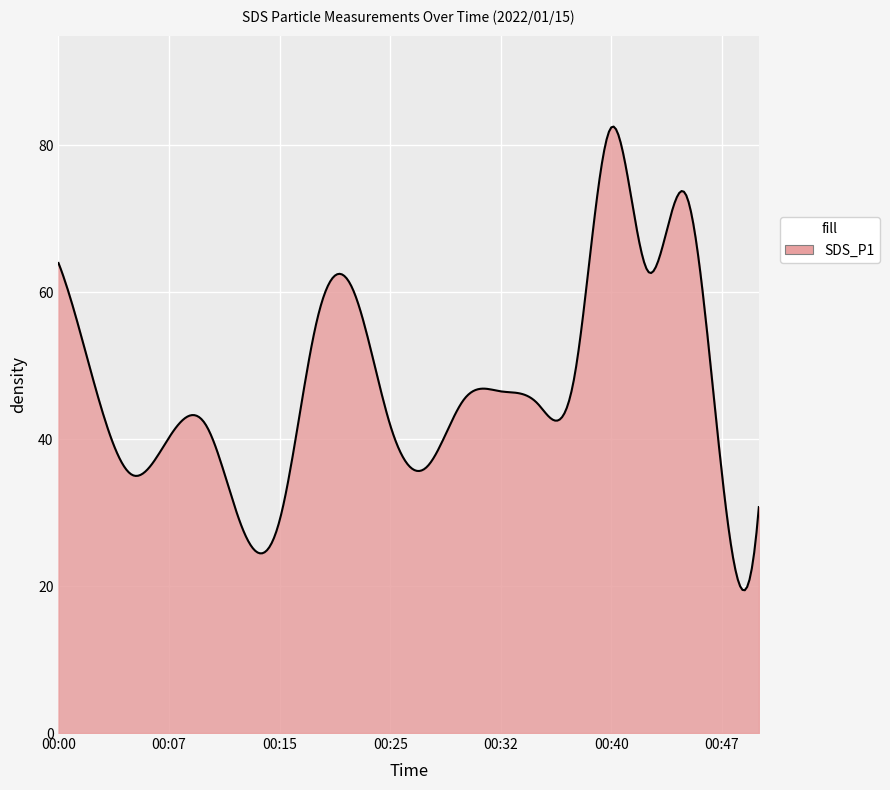

What is the minimum value shown in the chart?

19.4